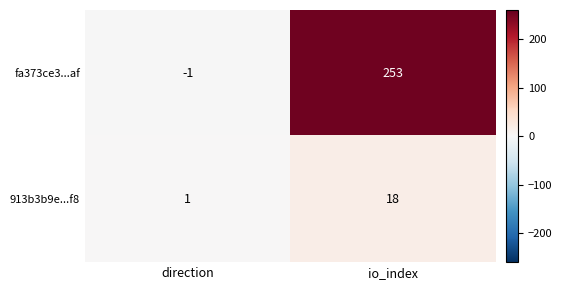

How many values in the fa373ce3...af series are below 253?

1